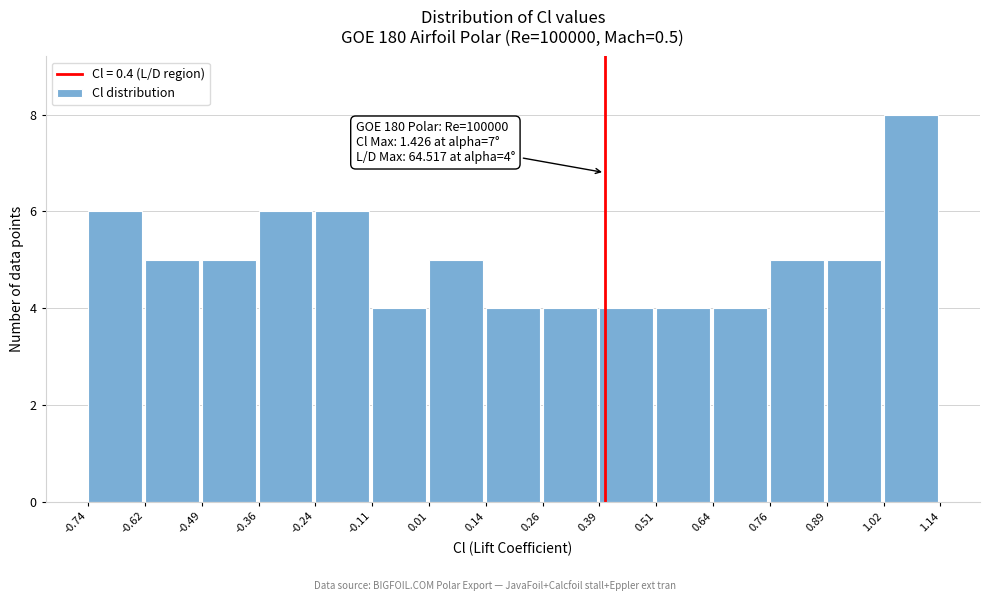

Over which range of the x-axis is the bar tallest?

1.02 to 1.14